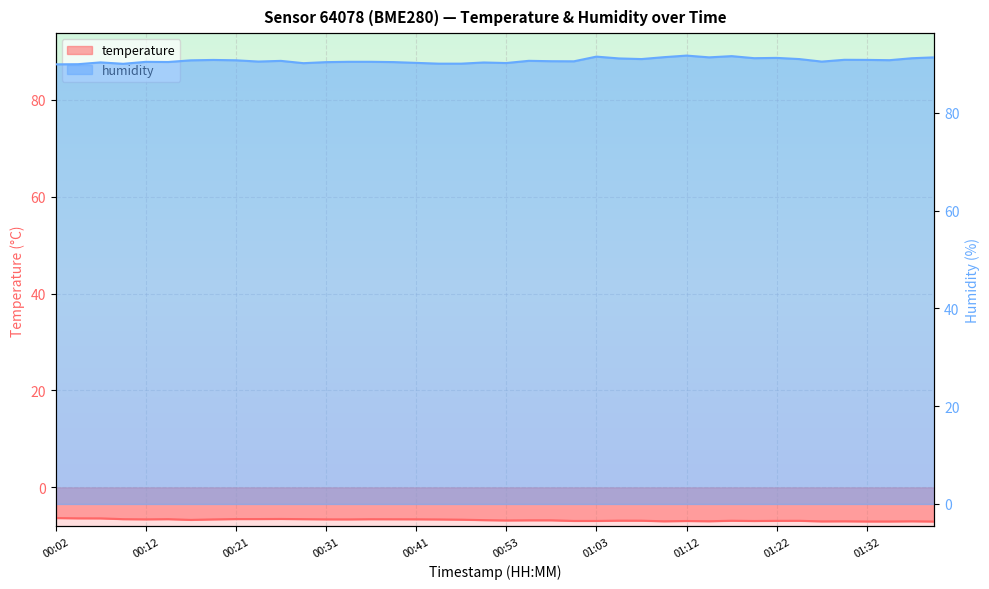

In temperature, how many points are higher than both neighbors (excluding endpoints)?

9